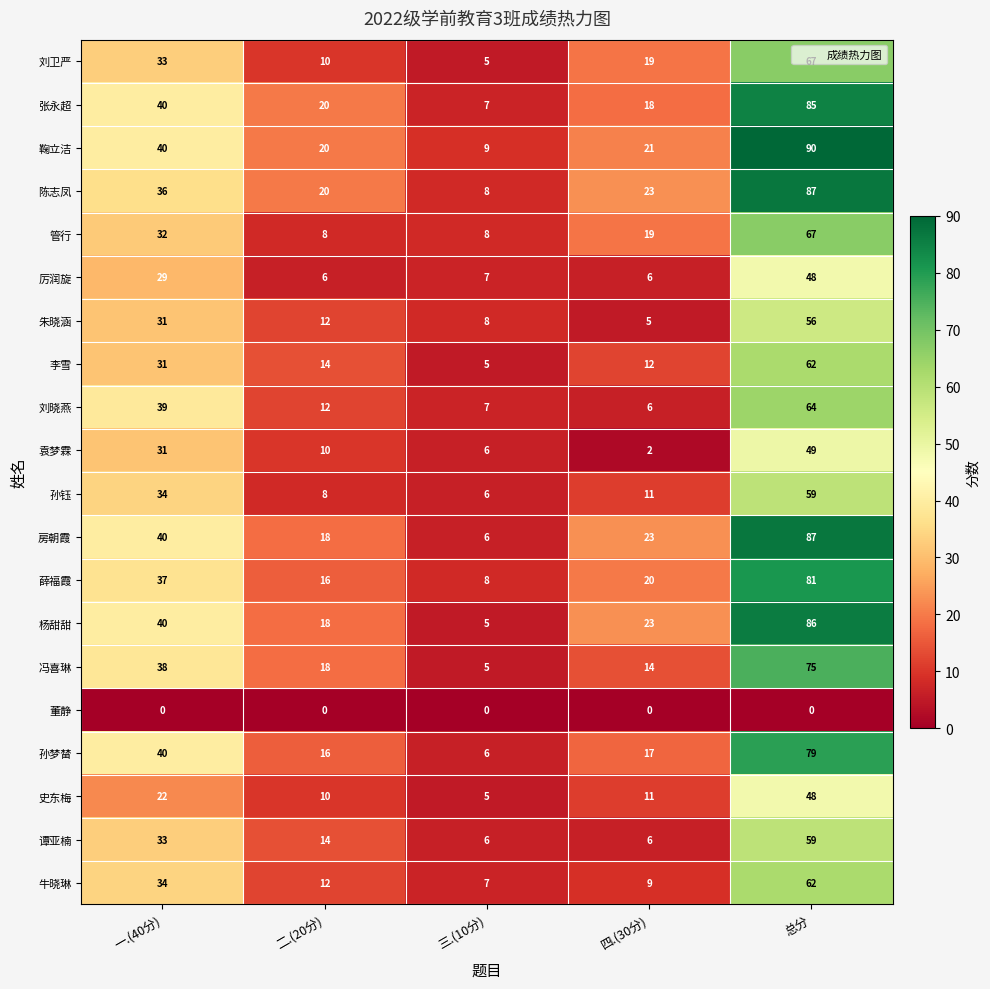

What is the difference between the highest and lowest values at 总分?

90